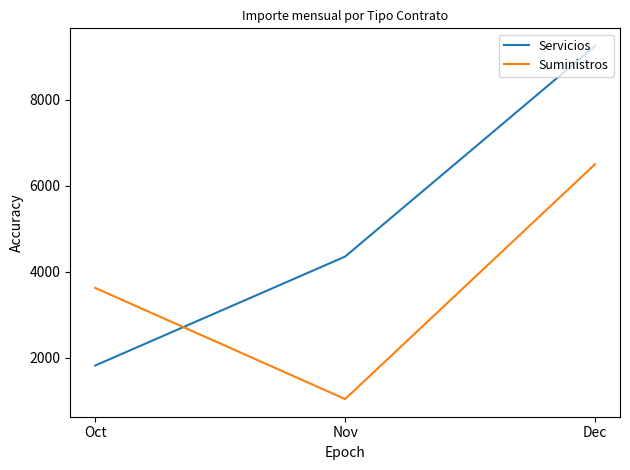

Rank the series by their average value, from lowest to highest.

Suministros, Servicios